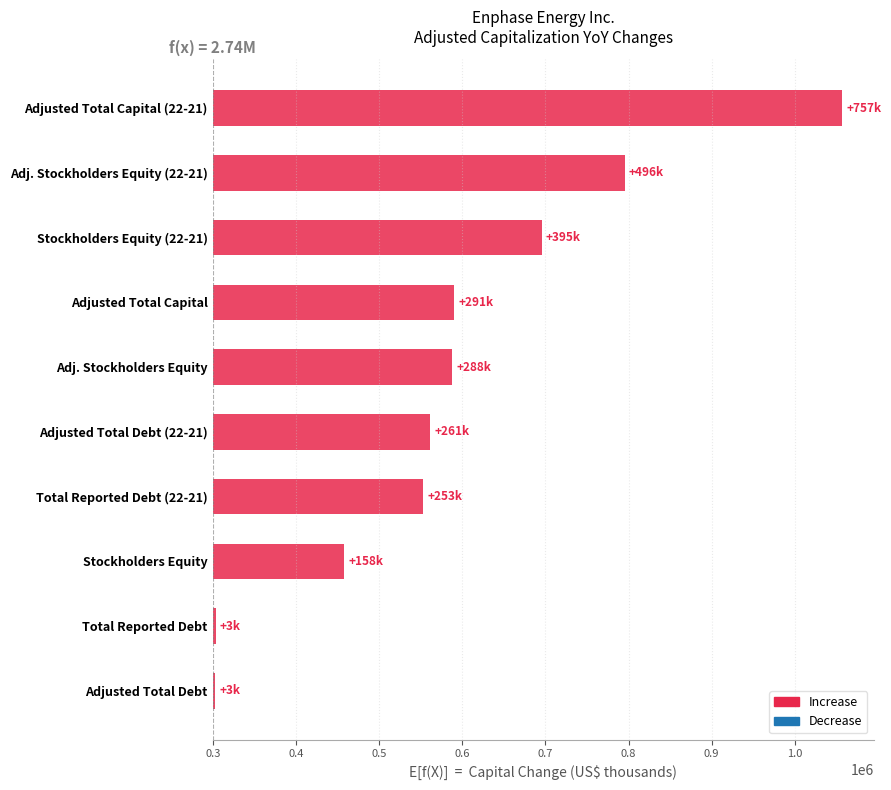

What is the difference between the maximum and minimum values?

753993